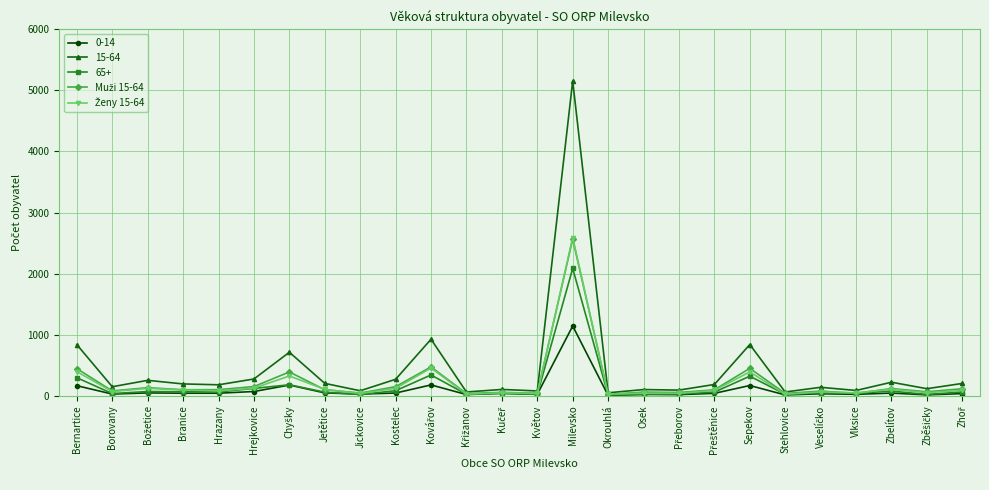

What position from the right is Milevsko?

12